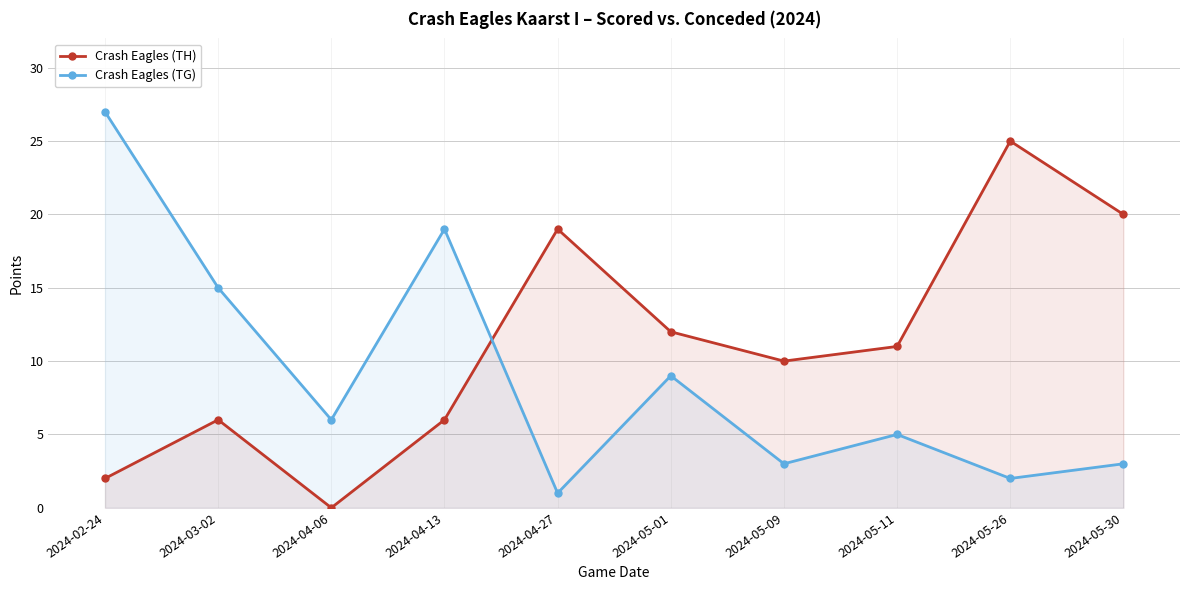

What is the label of the 1st point from the left?

2024-02-24